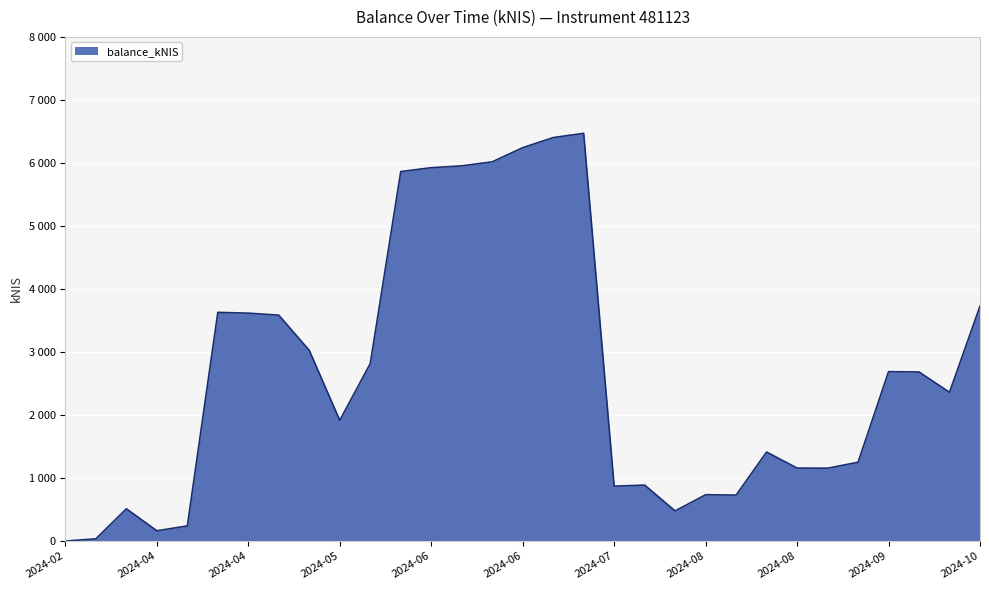

Does the chart display data point markers on the line(s)?

No